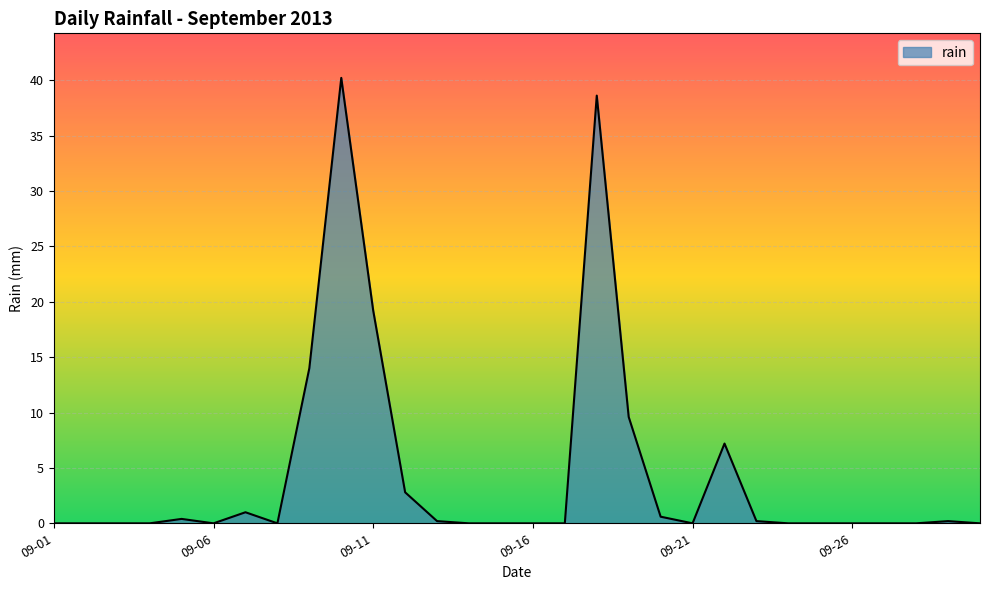

True or false: there are more than 0 points higher than both neighbors.

True